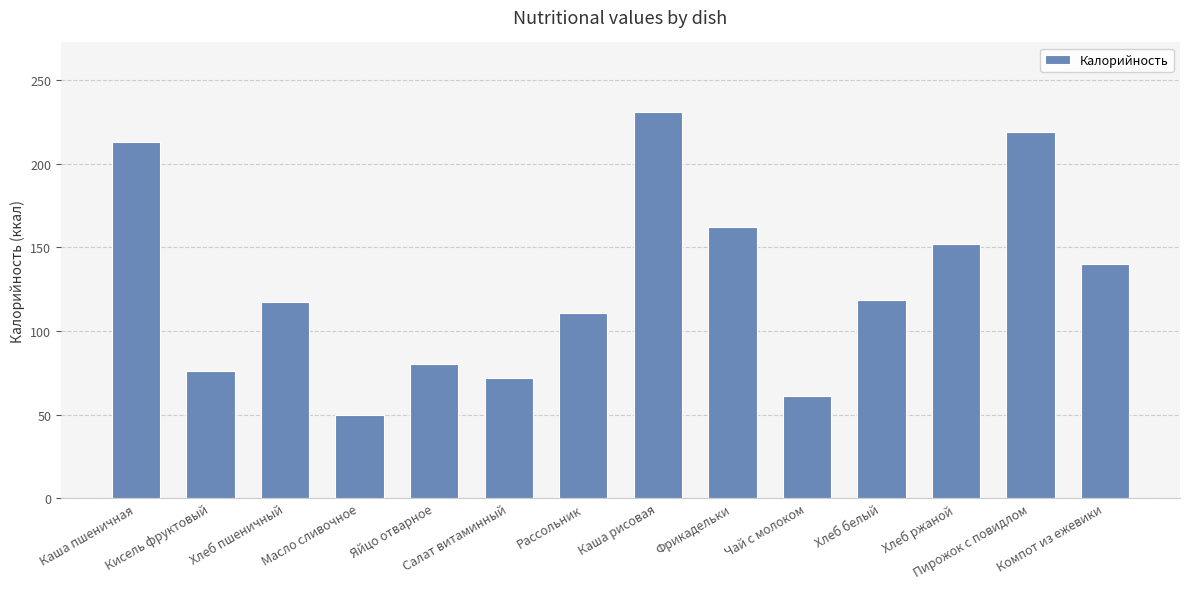

What is the change in value from Яйцо отварное to Рассольник?

+31.0